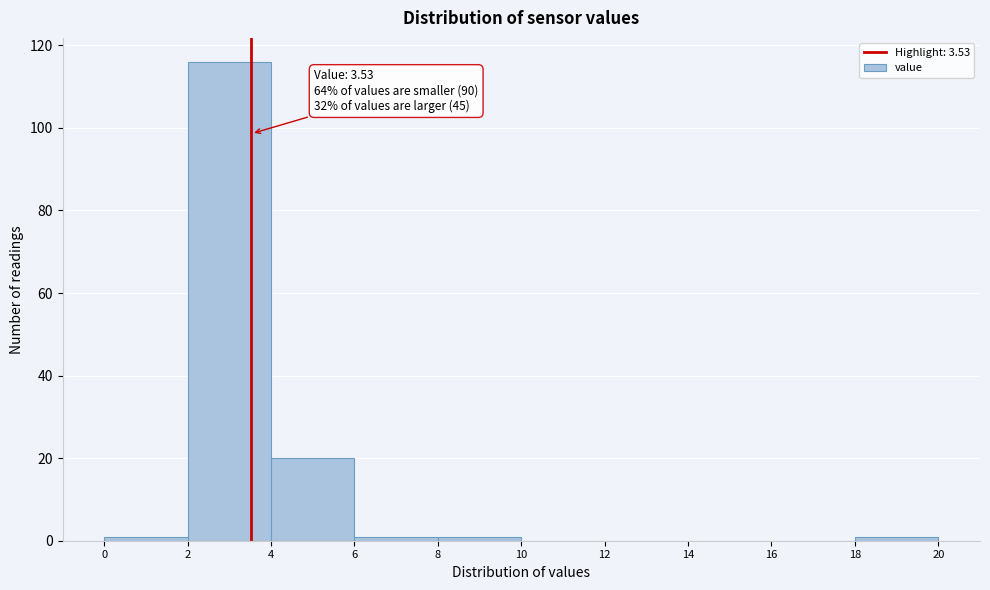

Which range on the x-axis has the tallest bar?

2 to 4